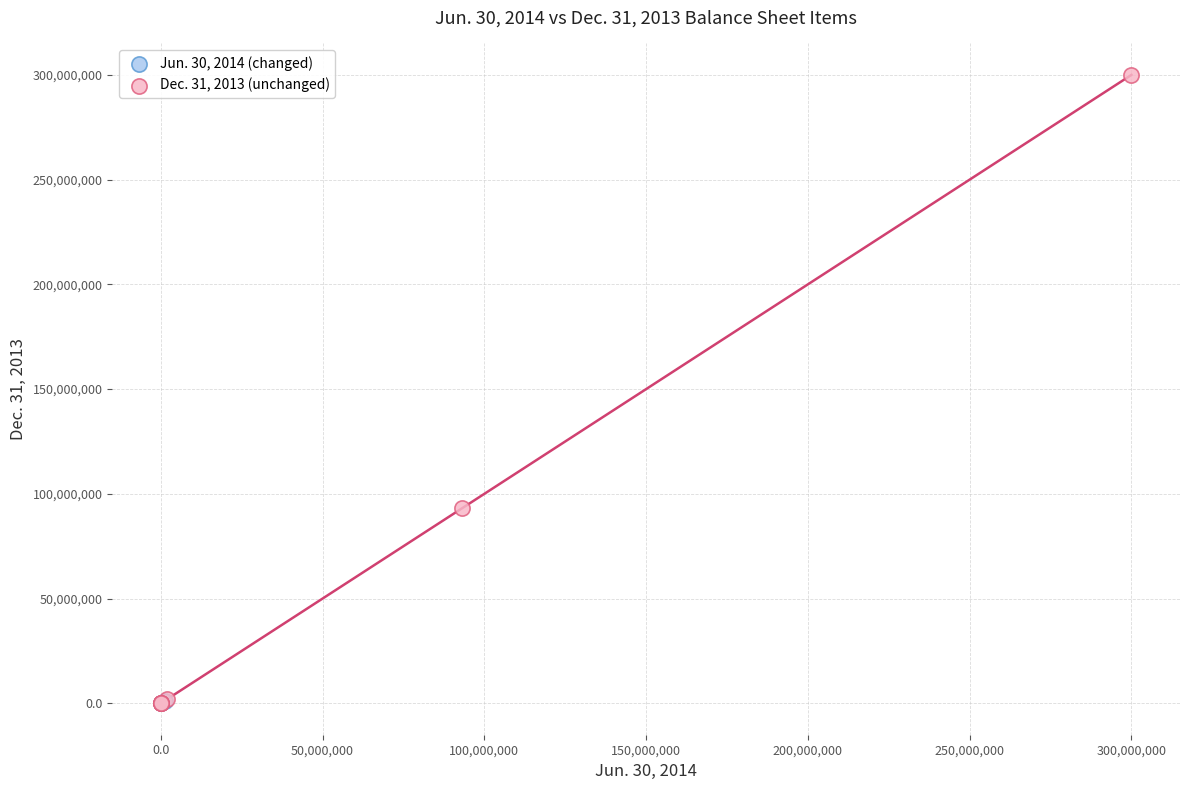

What are all the series names shown in the legend?

Jun. 30, 2014 (changed), Dec. 31, 2013 (unchanged)